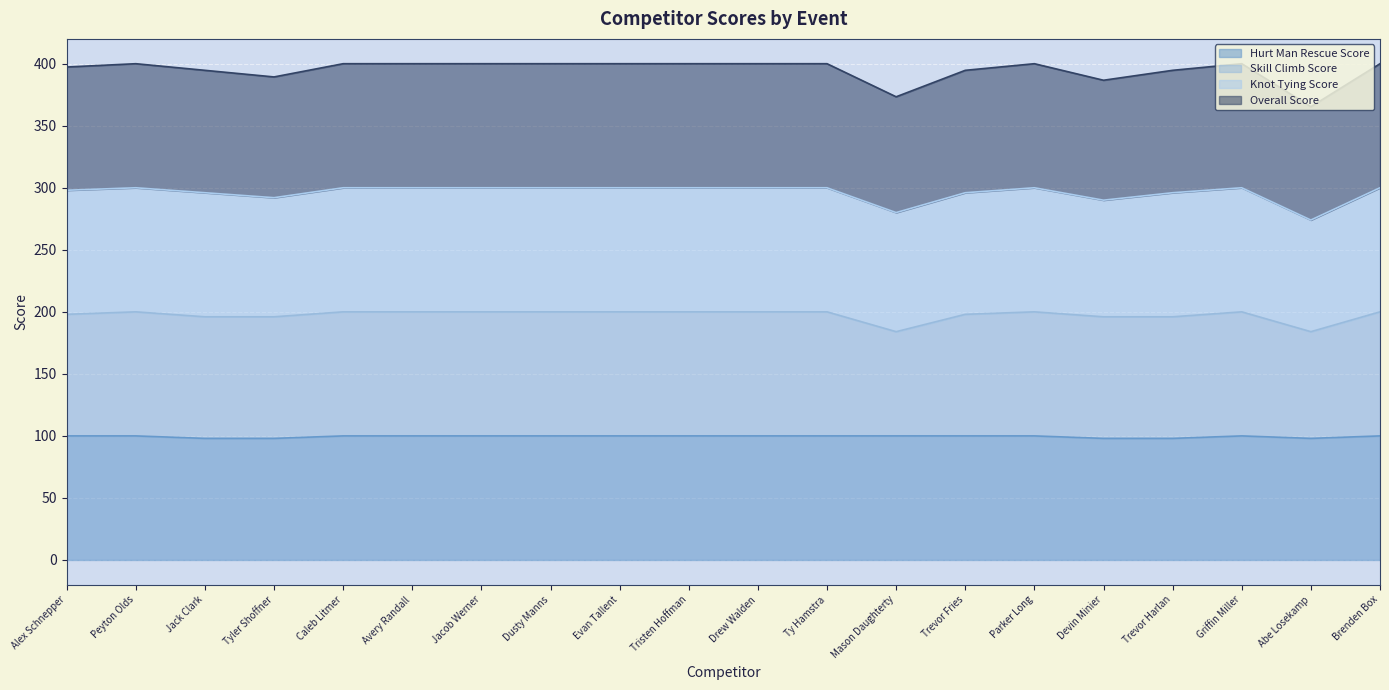

What is the minimum value for Hurt Man Rescue Score?

98.0